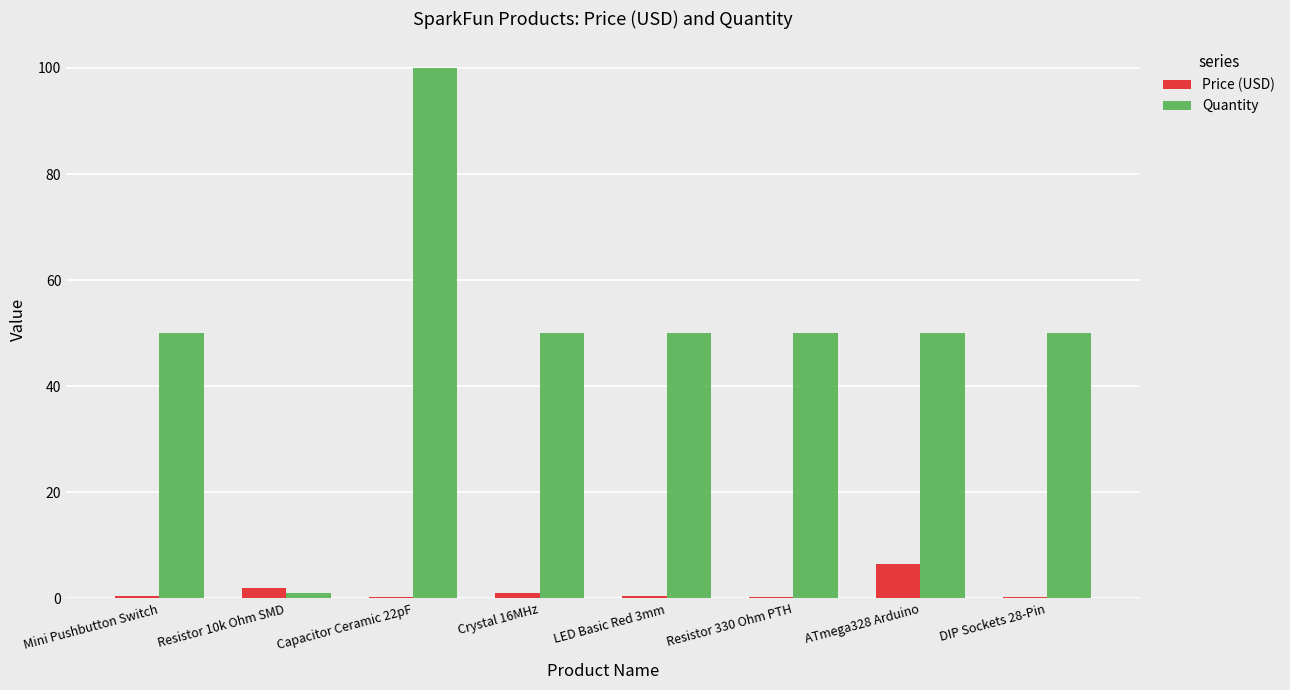

Which series has the largest total across all categories?

Quantity